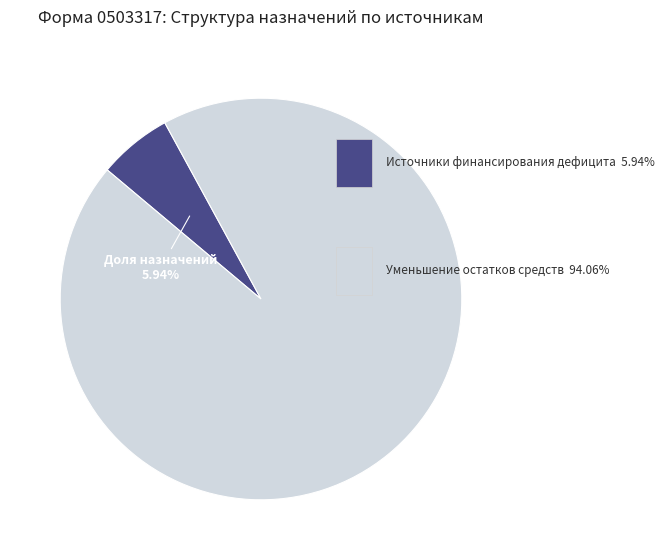

Is there a majority slice in this chart?

Yes